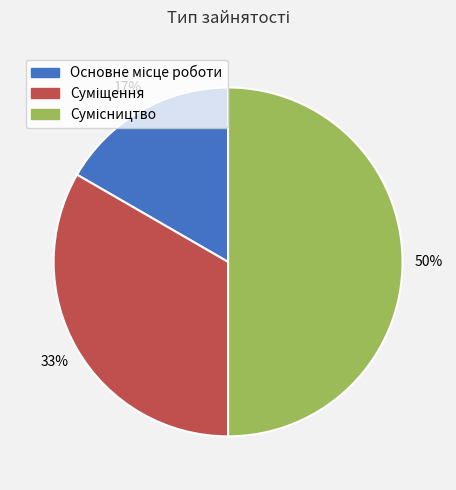

How many segments does this pie chart have?

3